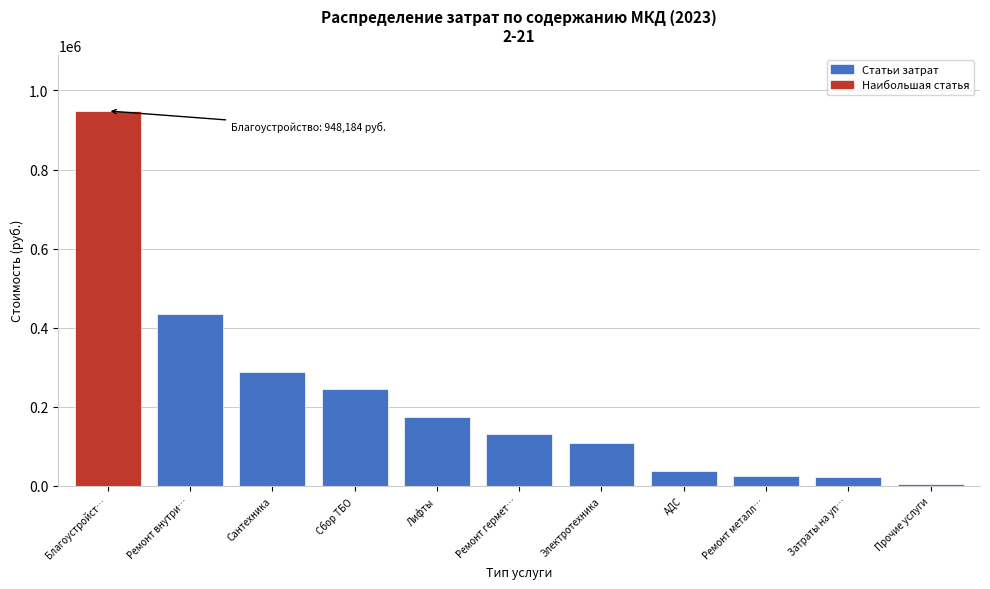

What is the difference between the values at Электротехника and Сбор ТБО?

137774.2